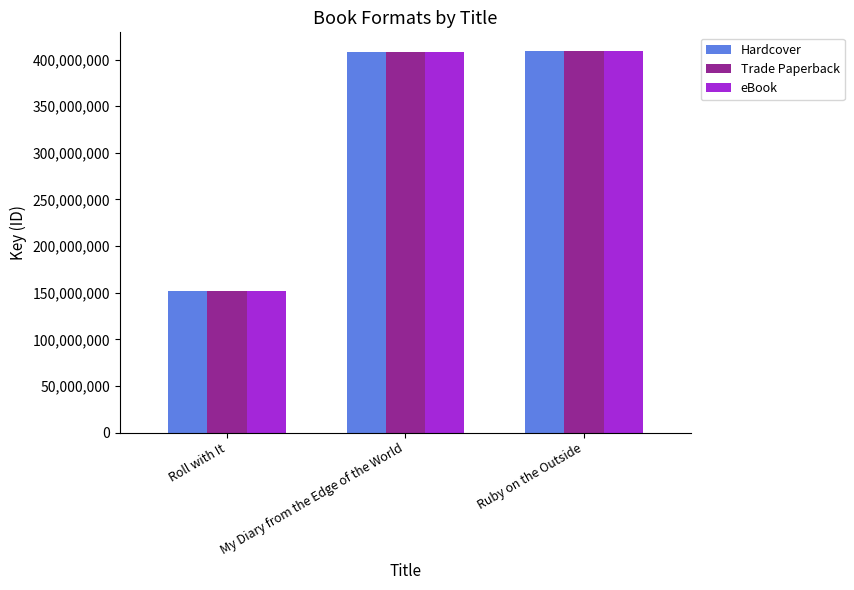

Is the value of eBook at My Diary from the Edge of the World greater than the value of Hardcover at Roll with It?

Yes